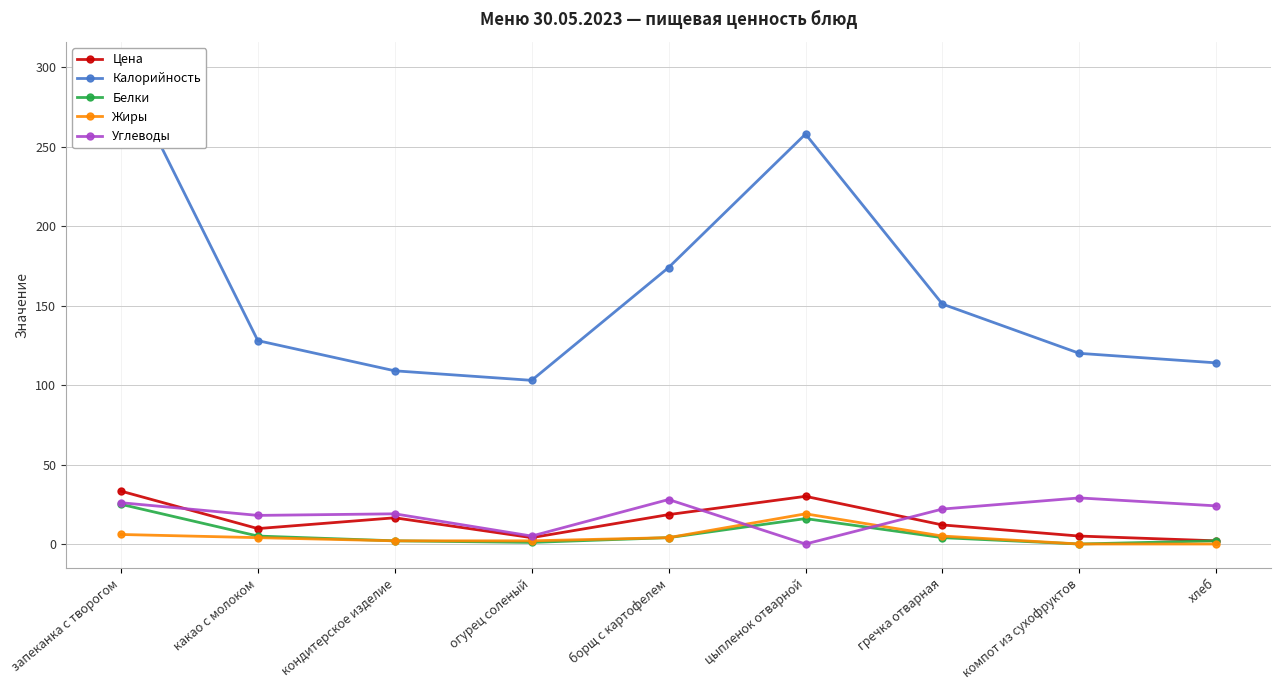

The Углеводы series shows 19.0 at кондитерское изделие. True or false?

True